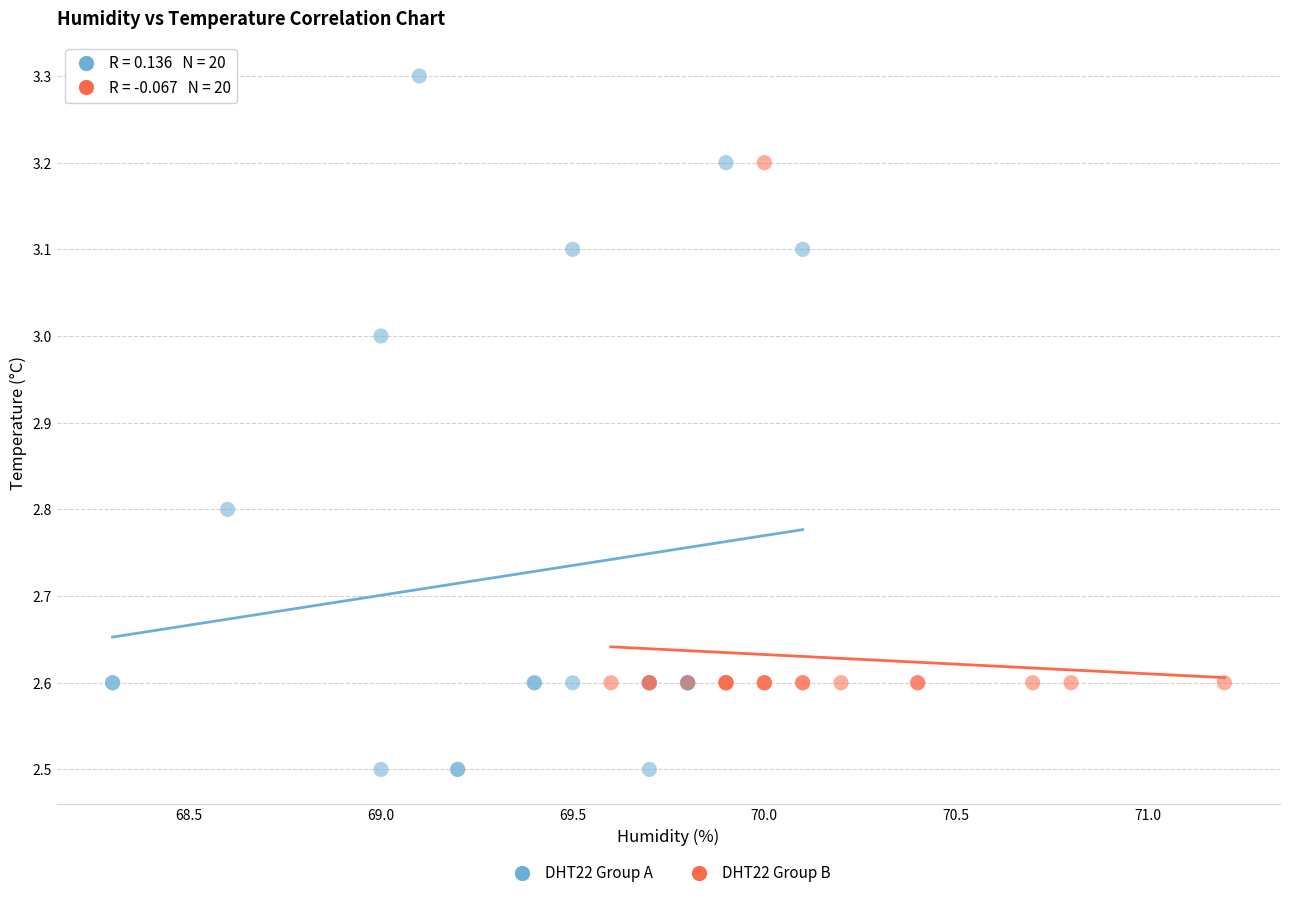

Which series has the largest Y range (max minus min)?

DHT22 Group A